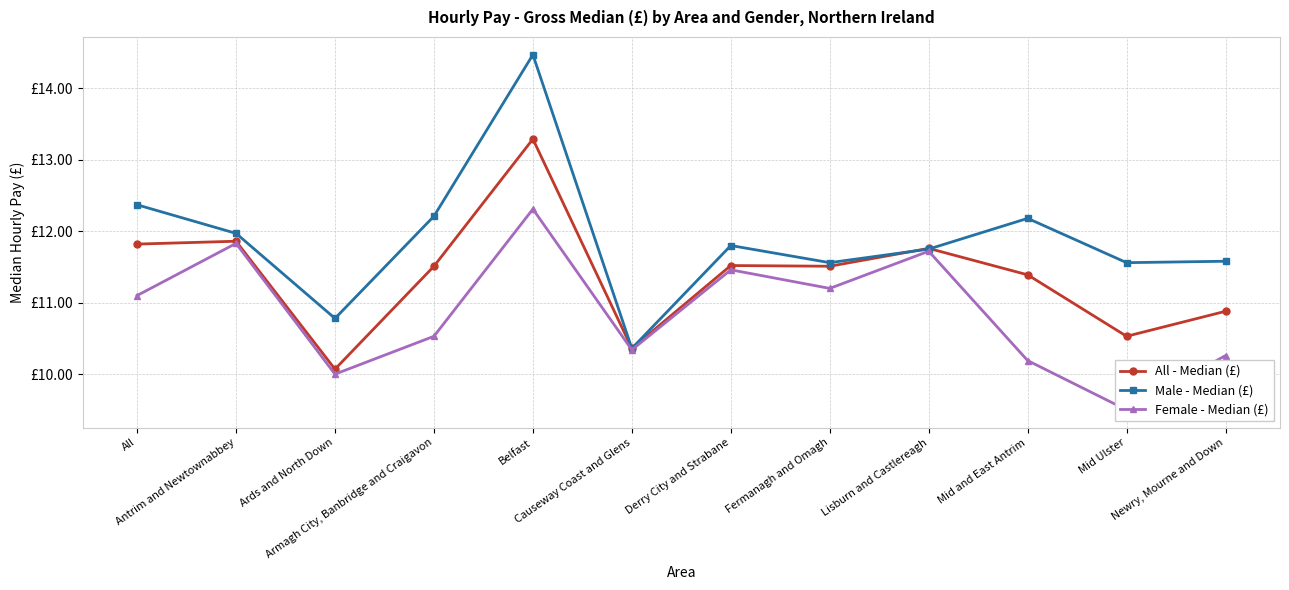

How many data points in Female - Median (£) are less than 11?

6